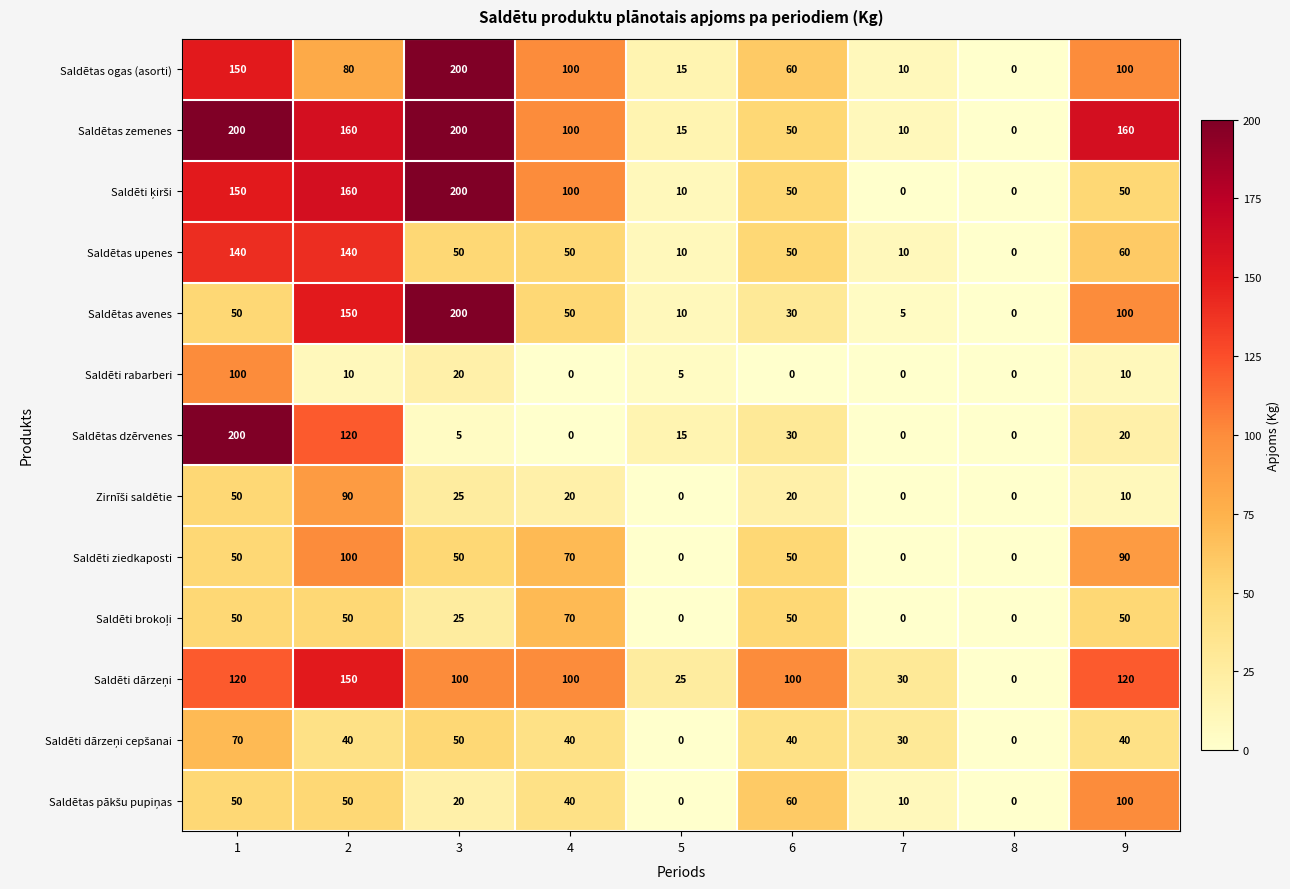

What is the difference between the maximum and minimum values in the Saldētas zemenes series?

200